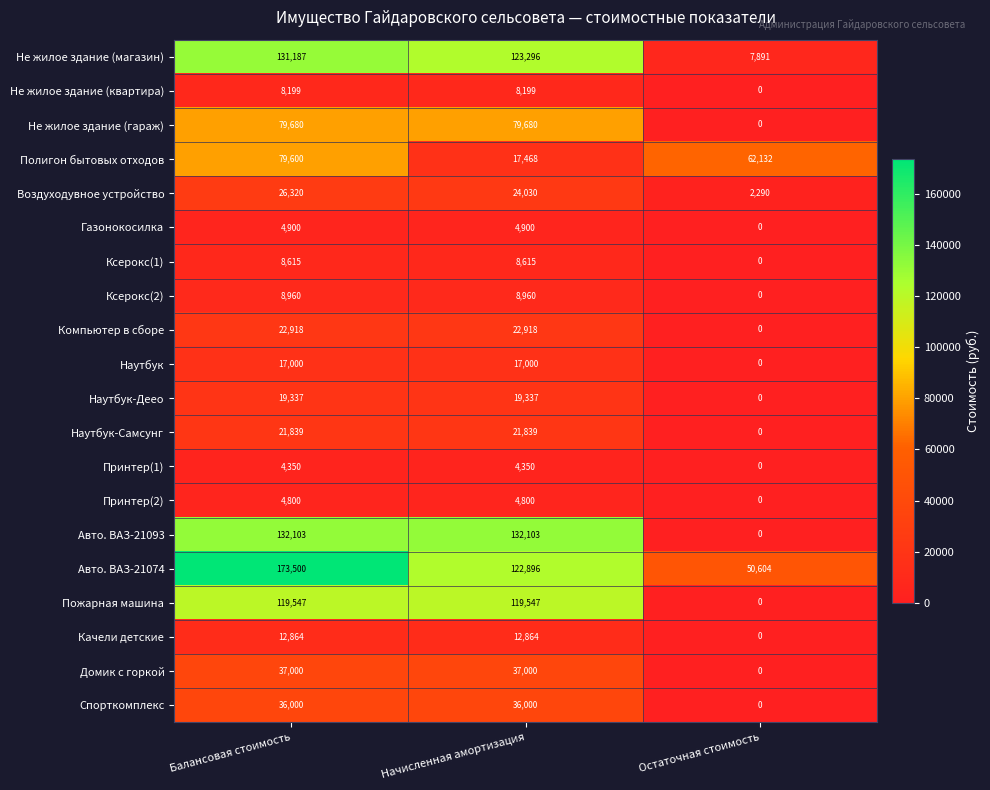

At which category does the chart reach its peak across all series?

Балансовая стоимость